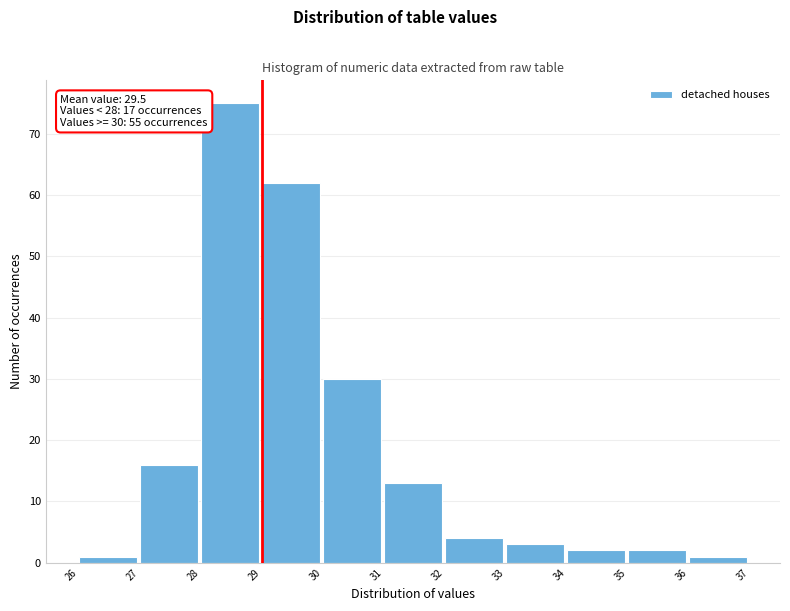

Which range on the x-axis has the tallest bar?

28 to 29